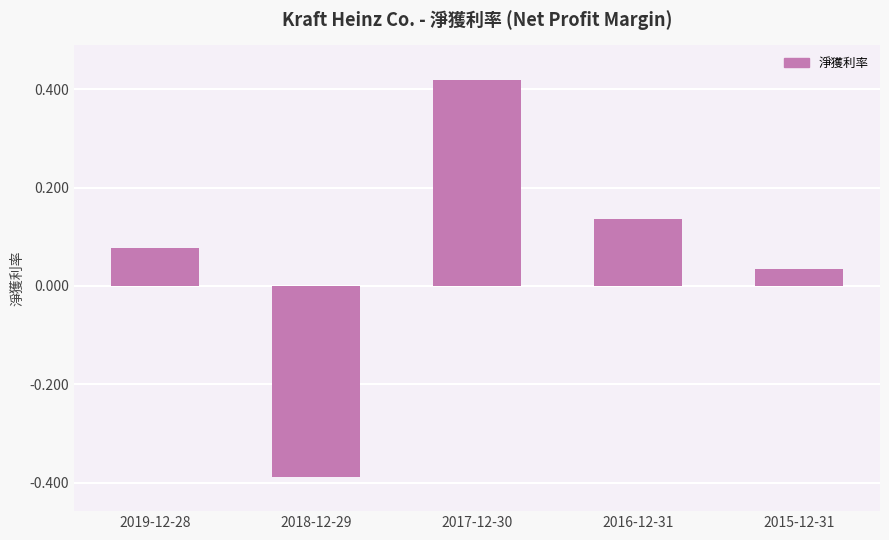

How many data points are above 0?

4